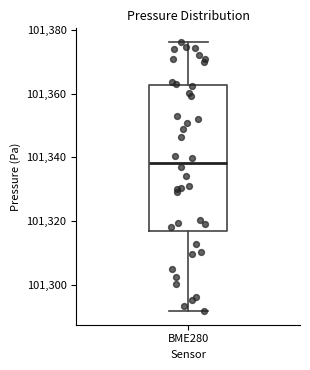

Read this box plot against the y-axis: the position of the median line, the range covered by the box, and the ends of both whiskers. The values are not printed on the chart, so give them approximately, as read against the axis.

median 101338, box 101316 to 101362, whiskers 101292 to 101376